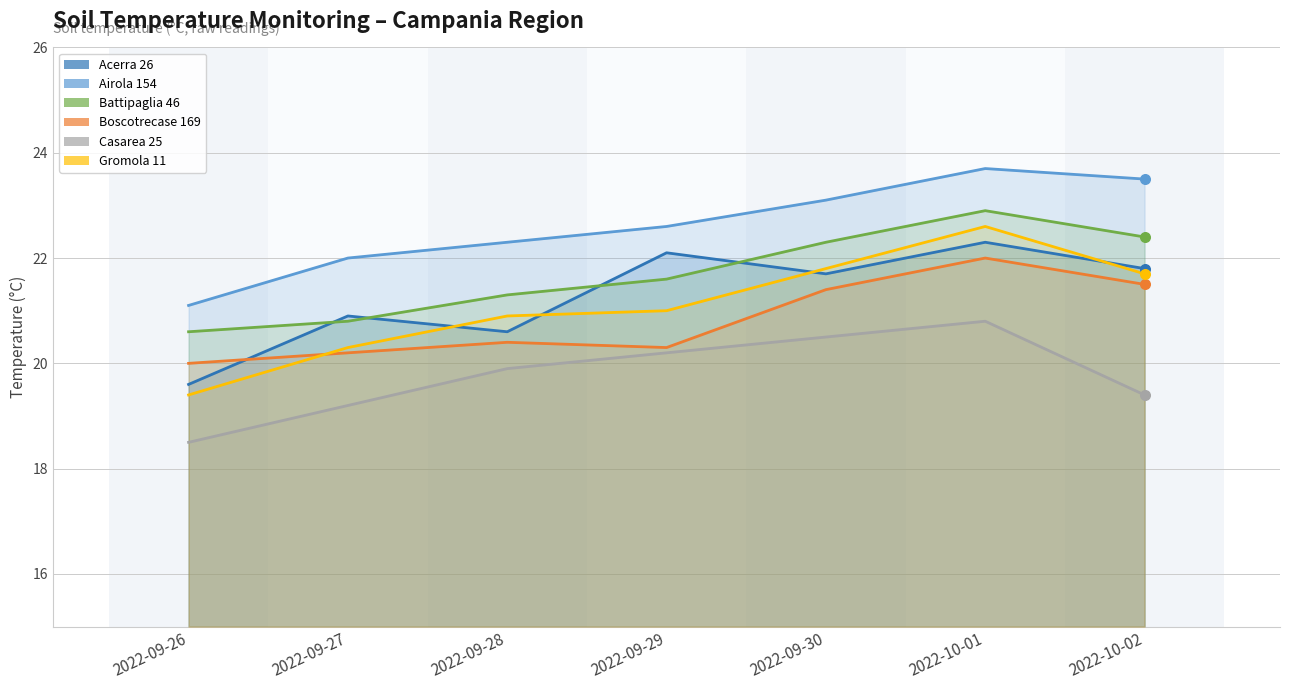

Is the value of Airola 154 at 2022-09-26 greater than the value of Boscotrecase 169 at 2022-09-27?

Yes